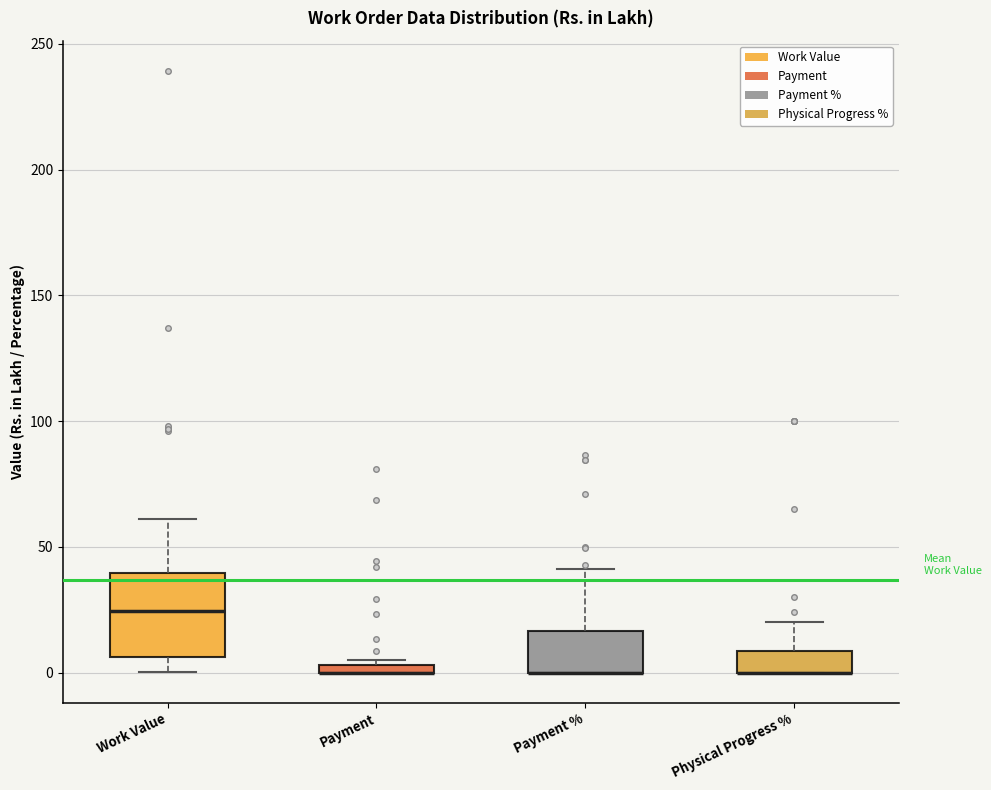

Which box is the tallest, from its lower edge to its upper edge?

Work Value